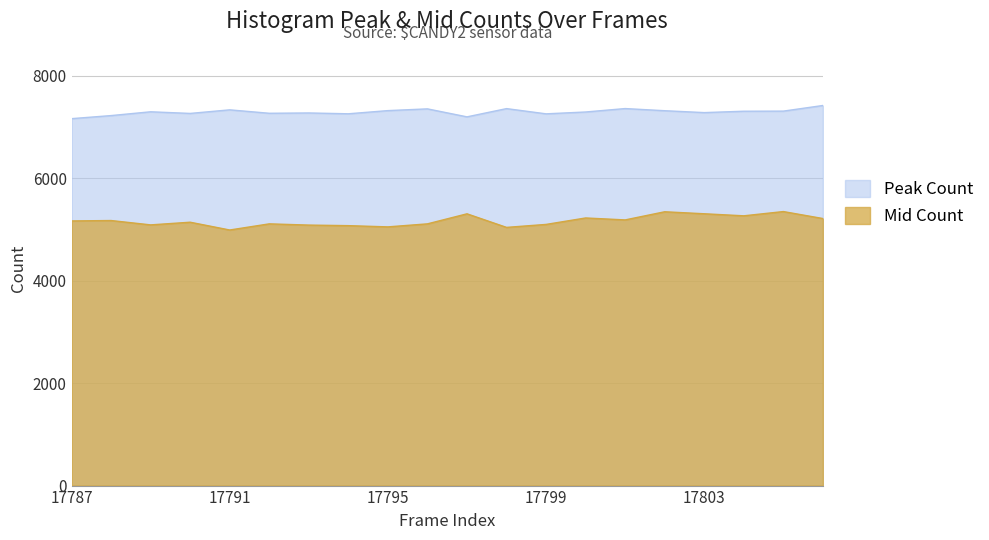

What are all the series names shown in the legend?

Peak Count, Mid Count